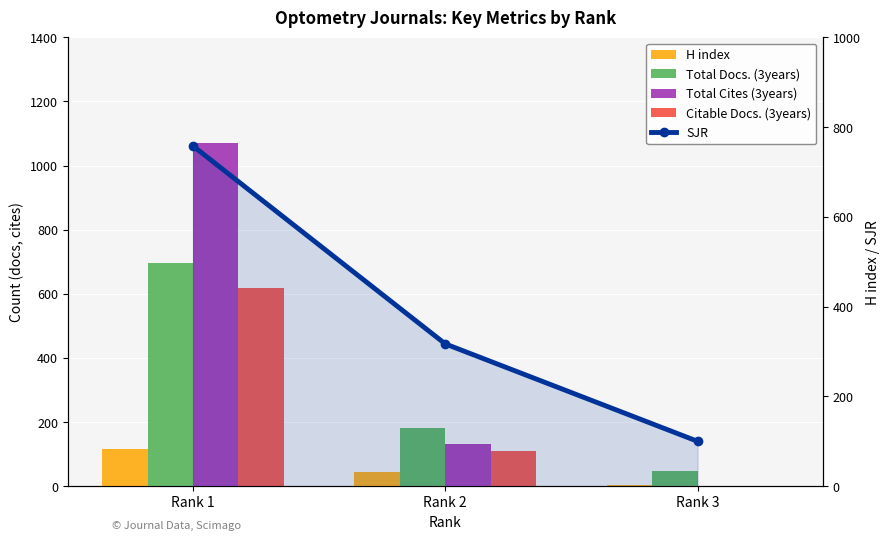

True or false: Citable Docs. (3years) has a value of 840 at Rank 1.

False